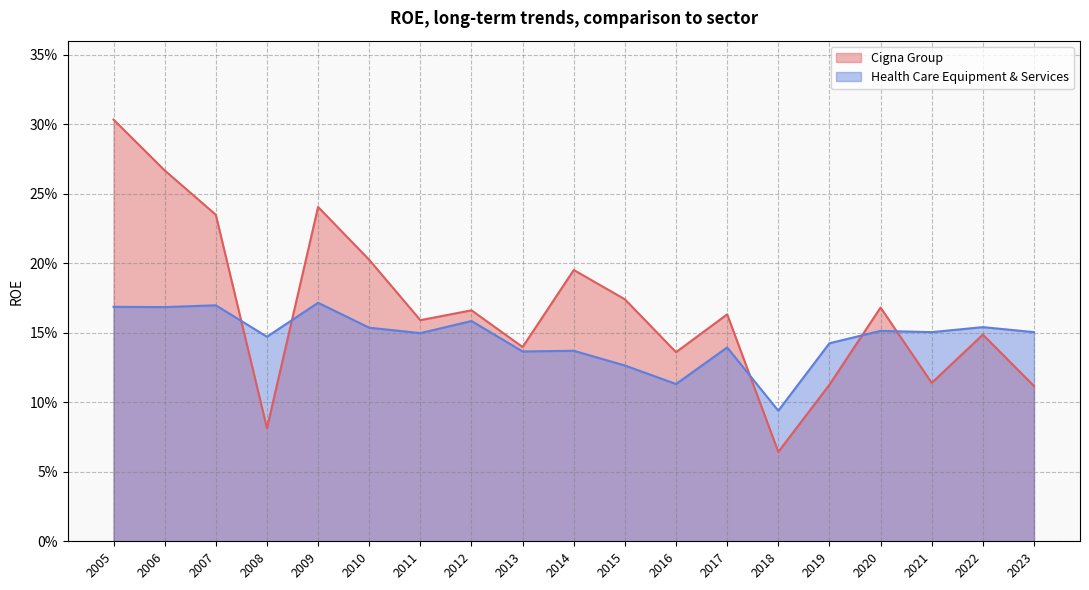

How many times do Health Care Equipment & Services and Cigna Group cross each other?

5